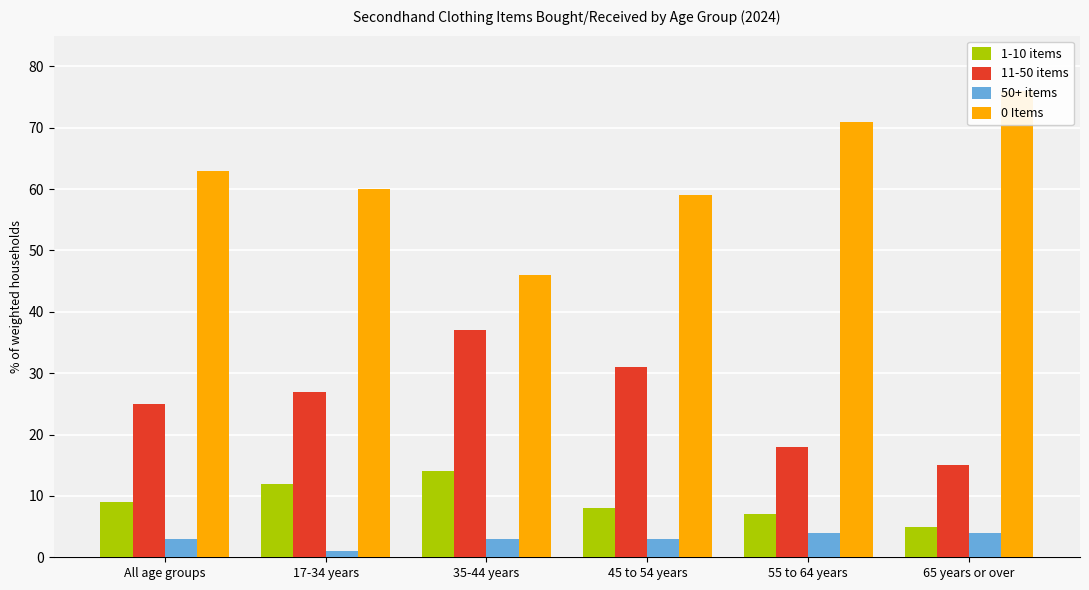

Reading left to right, transcribe all the data shown in this chart.

1-10 items: All age groups=9	17-34 years=12	35-44 years=14	45 to 54 years=8	55 to 64 years=7	65 years or over=5
11-50 items: All age groups=25	17-34 years=27	35-44 years=37	45 to 54 years=31	55 to 64 years=18	65 years or over=15
50+ items: All age groups=3	17-34 years=1	35-44 years=3	45 to 54 years=3	55 to 64 years=4	65 years or over=4
0 Items: All age groups=63	17-34 years=60	35-44 years=46	45 to 54 years=59	55 to 64 years=71	65 years or over=76